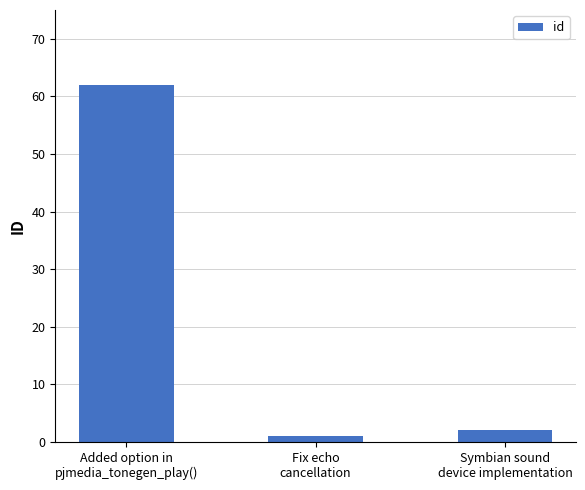

Which label corresponds to the largest value in the chart?

Added option in
pjmedia_tonegen_play()